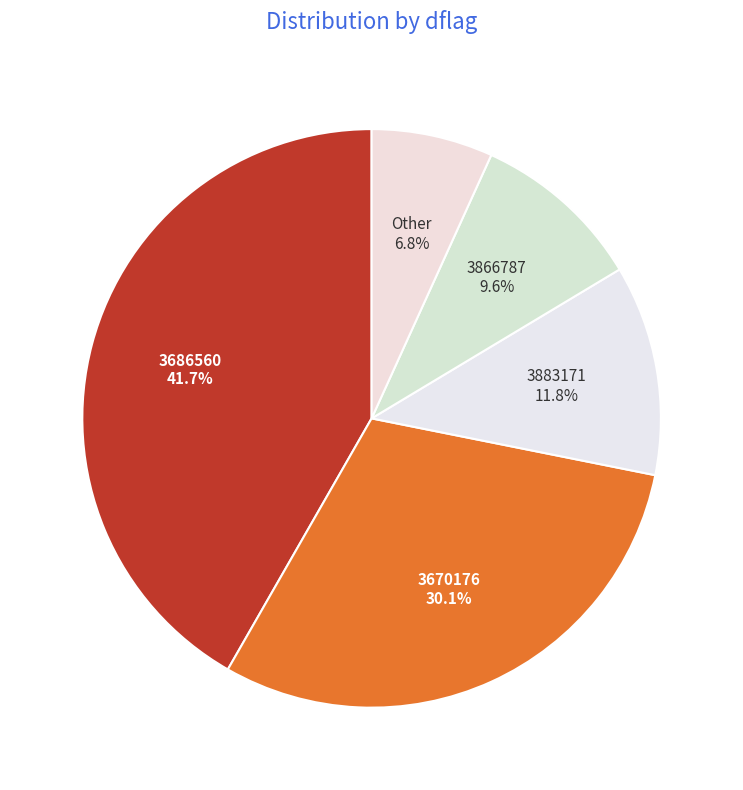

Does any single category account for the majority?

No